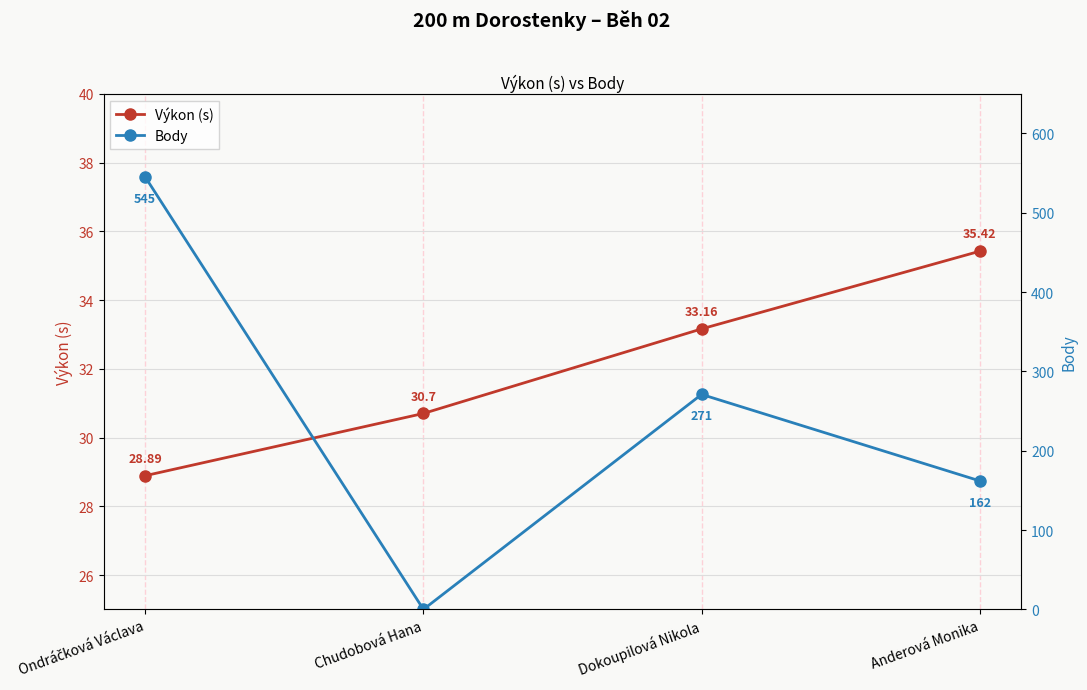

Reading right to left, list all the values displayed in this chart.

Výkon (s): 35.4	33.2	30.7	28.9
Body: 162.0	271.0	0.0	545.0